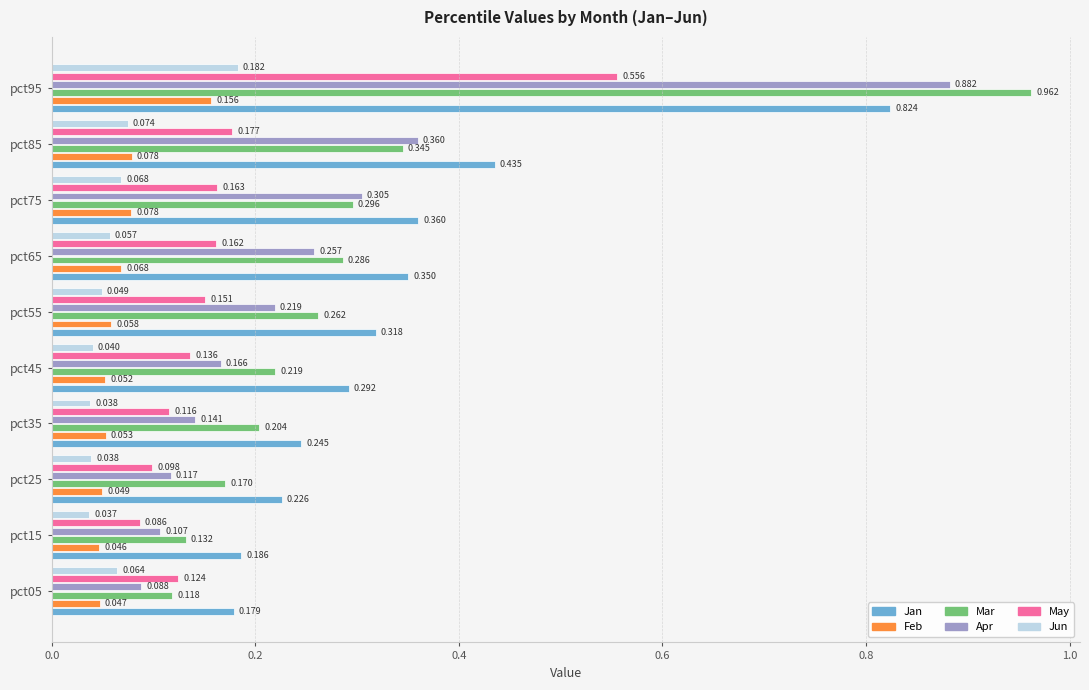

List the series in order of their peak value, lowest first.

Feb, Jun, May, Jan, Apr, Mar